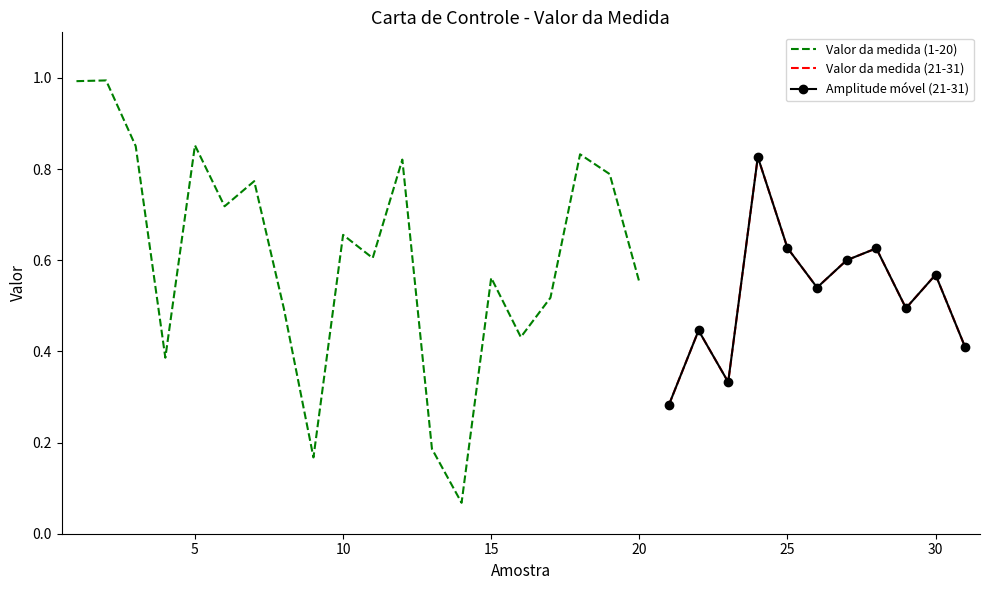

Rank the categories by value from lowest to highest.

14, 9, 13, 21, 23, 4, 31, 16, 22, 8, 29, 17, 26, 20, 15, 30, 27, 11, 28, 25, 10, 6, 7, 19, 12, 24, 18, 3, 5, 1, 2